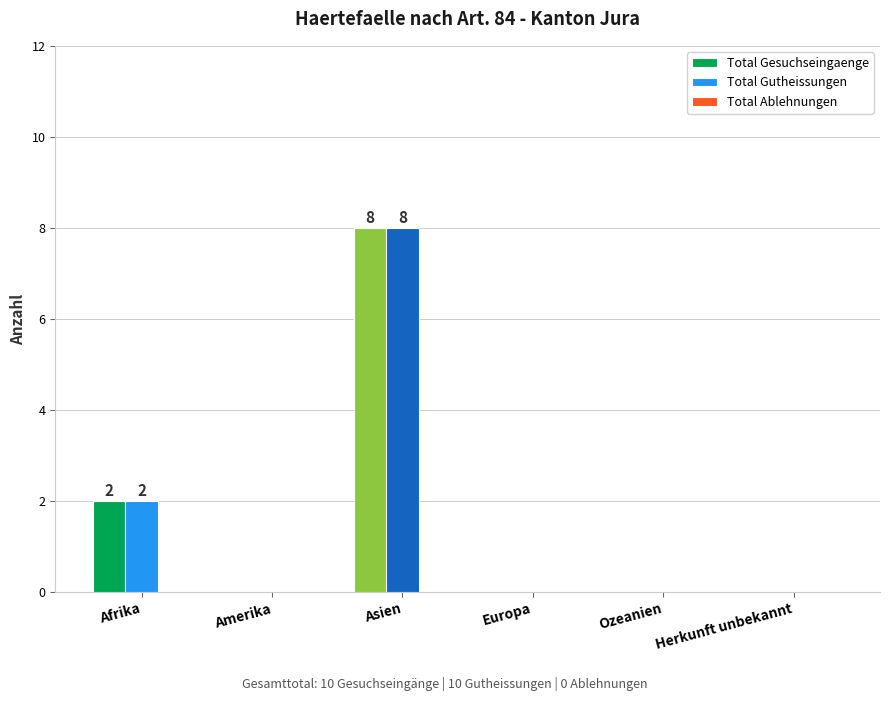

What is the maximum value shown in the chart?

8